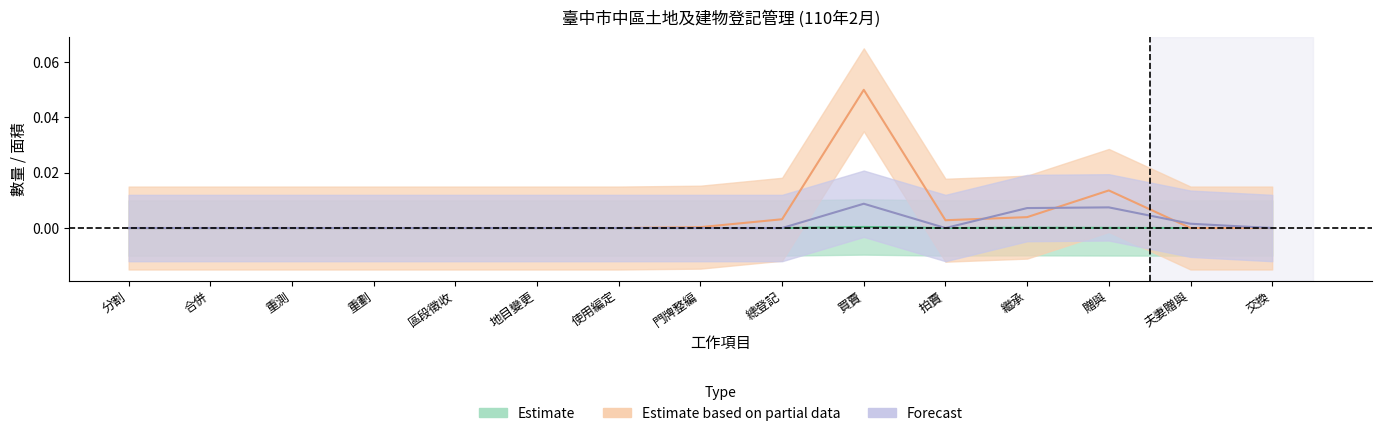

Which series has the largest range (max minus min)?

Estimate based on partial data